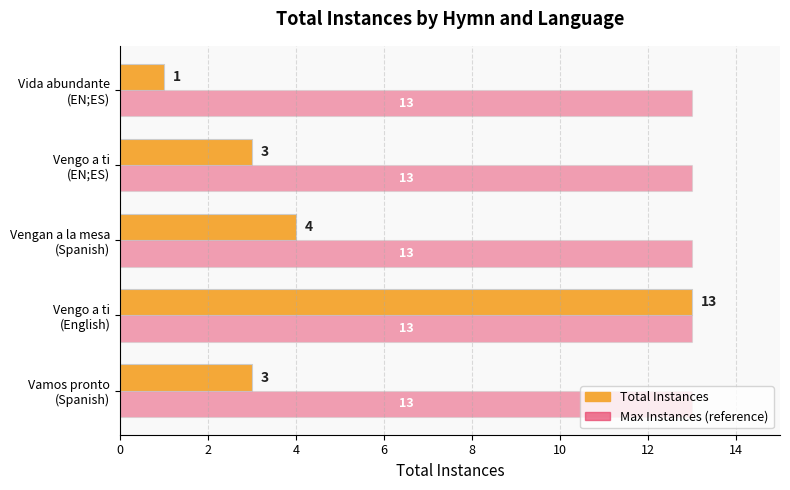

What is the minimum value shown in the chart?

1